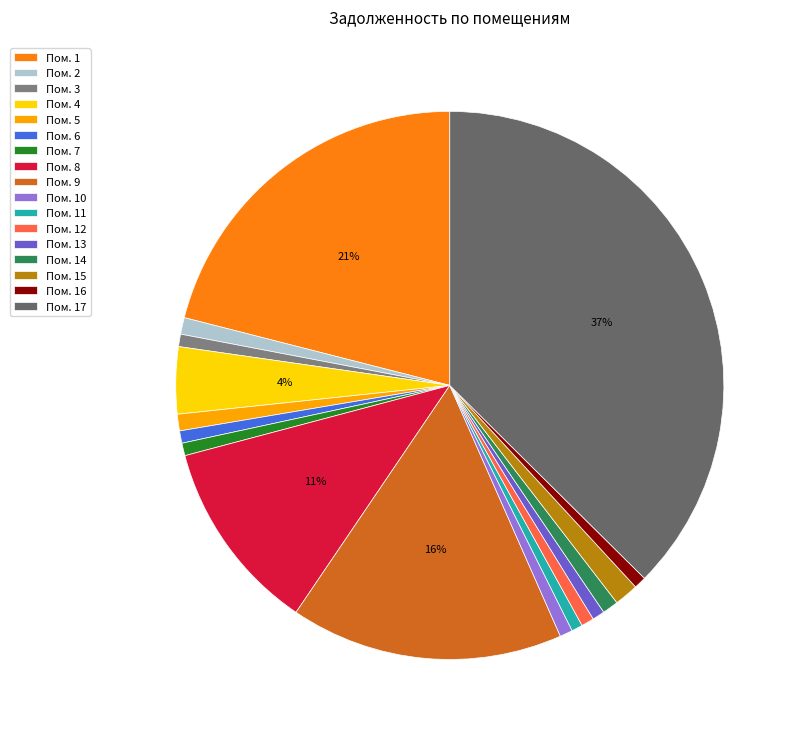

How many segments does this pie chart have?

17